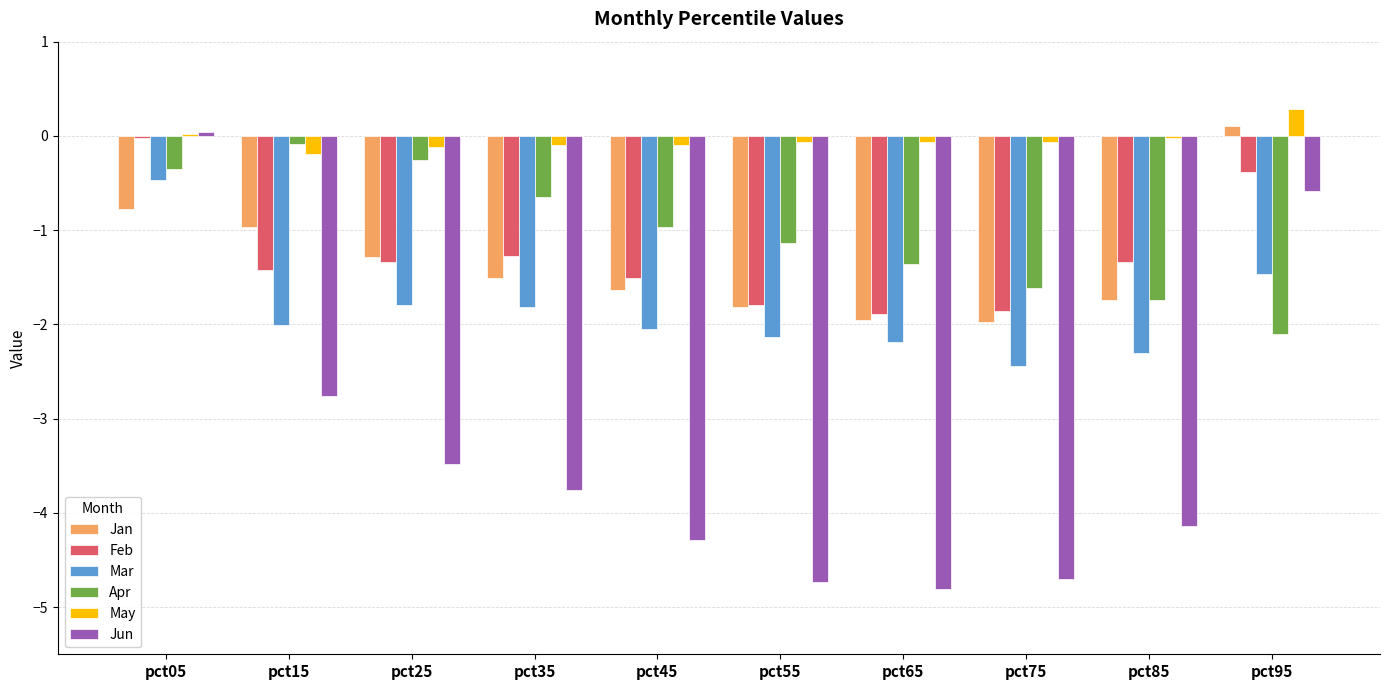

List the series in order of their peak value, highest first.

May, Jan, Jun, Feb, Apr, Mar